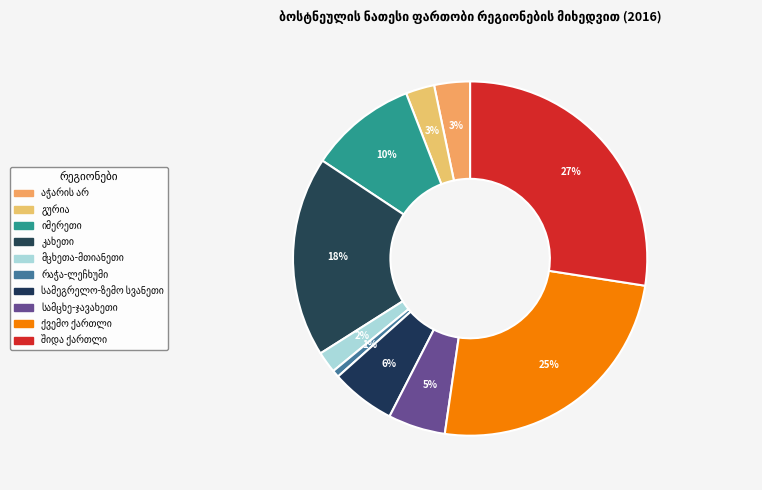

How many segments does this pie chart have?

10